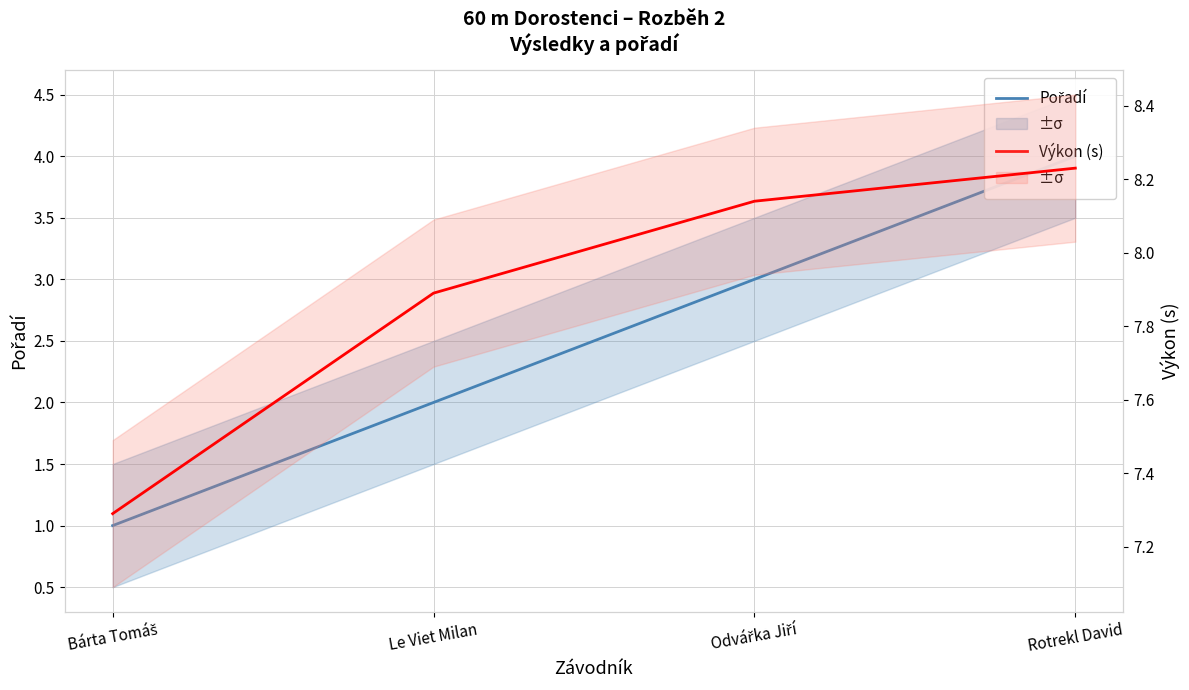

Does the chart display data point markers on the line(s)?

No